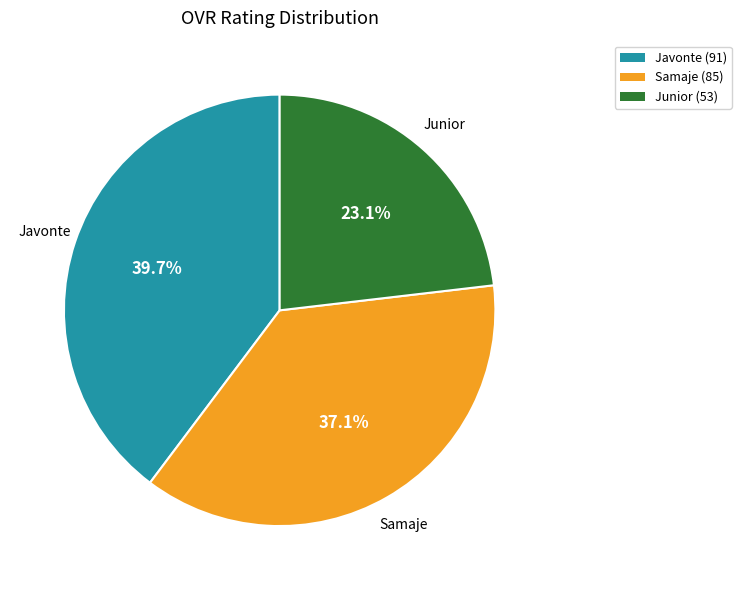

Combined, do Junior and Javonte account for over 50%?

Yes